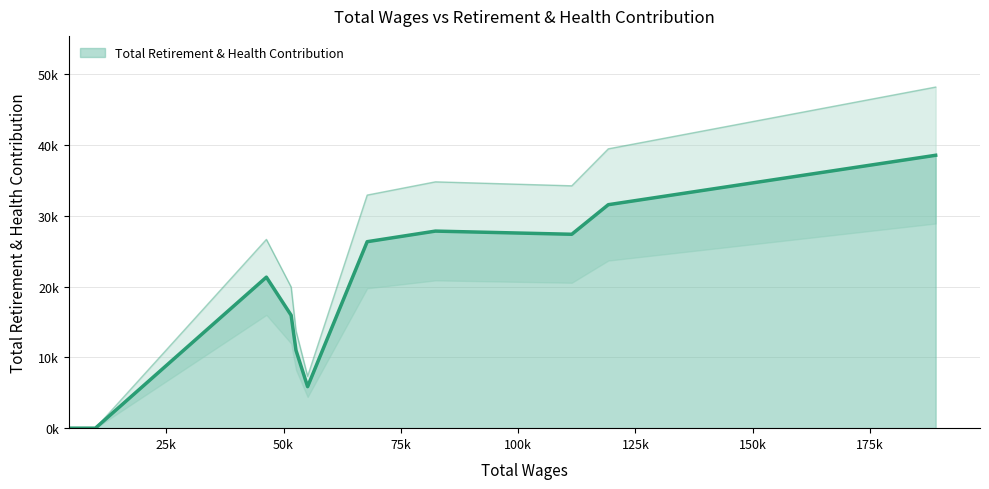

Is it true that the value at Manager is 6554?

False